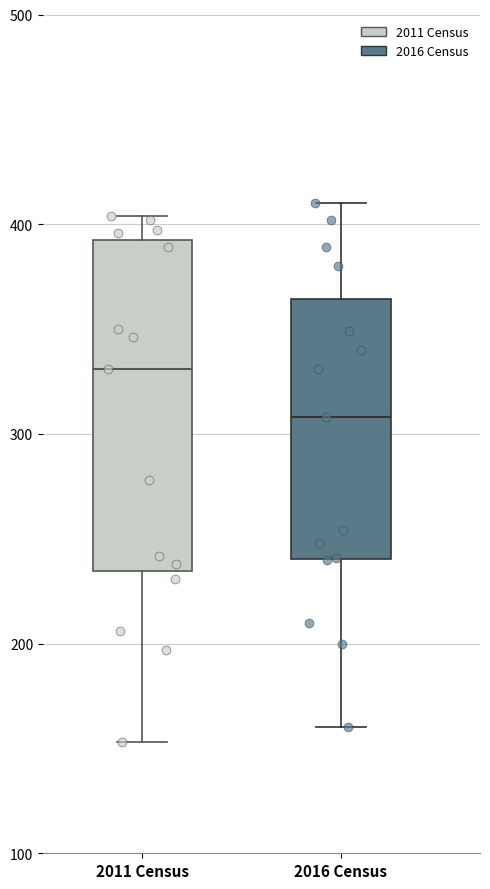

Reading left to right, read every box against the y-axis: the position of its median line, the range the box covers, and the ends of its whiskers. The values are not printed on the chart, so give them approximately, as read against the axis.

2011 Census: median 330, box 230 to 390, whiskers 150 to 400
2016 Census: median 310, box 240 to 360, whiskers 160 to 410